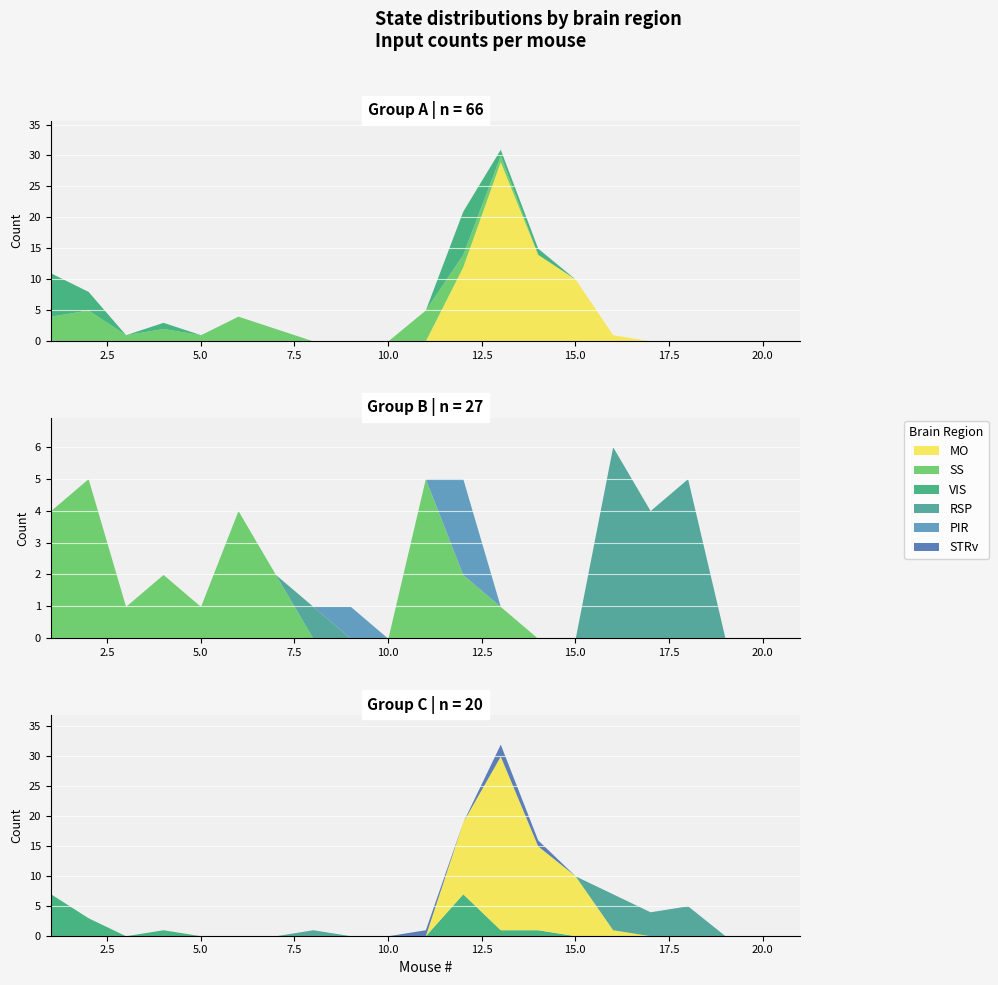

Which series has the largest range (max minus min)?

MO